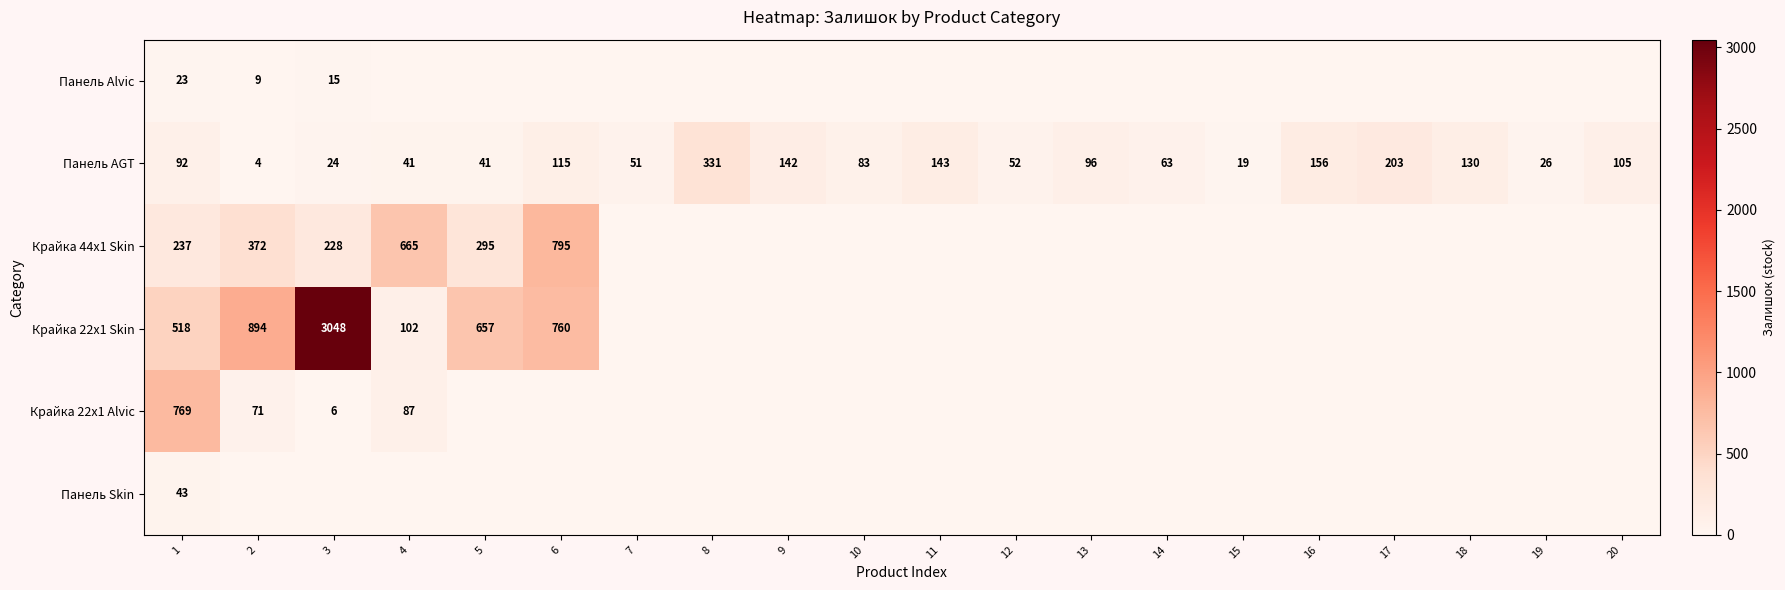

What is the total value across all series at 1?

1682